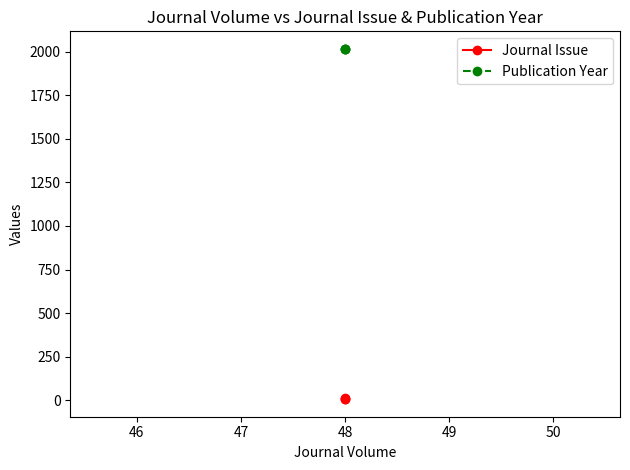

What are all the series names shown in the legend?

Journal Issue, Publication Year